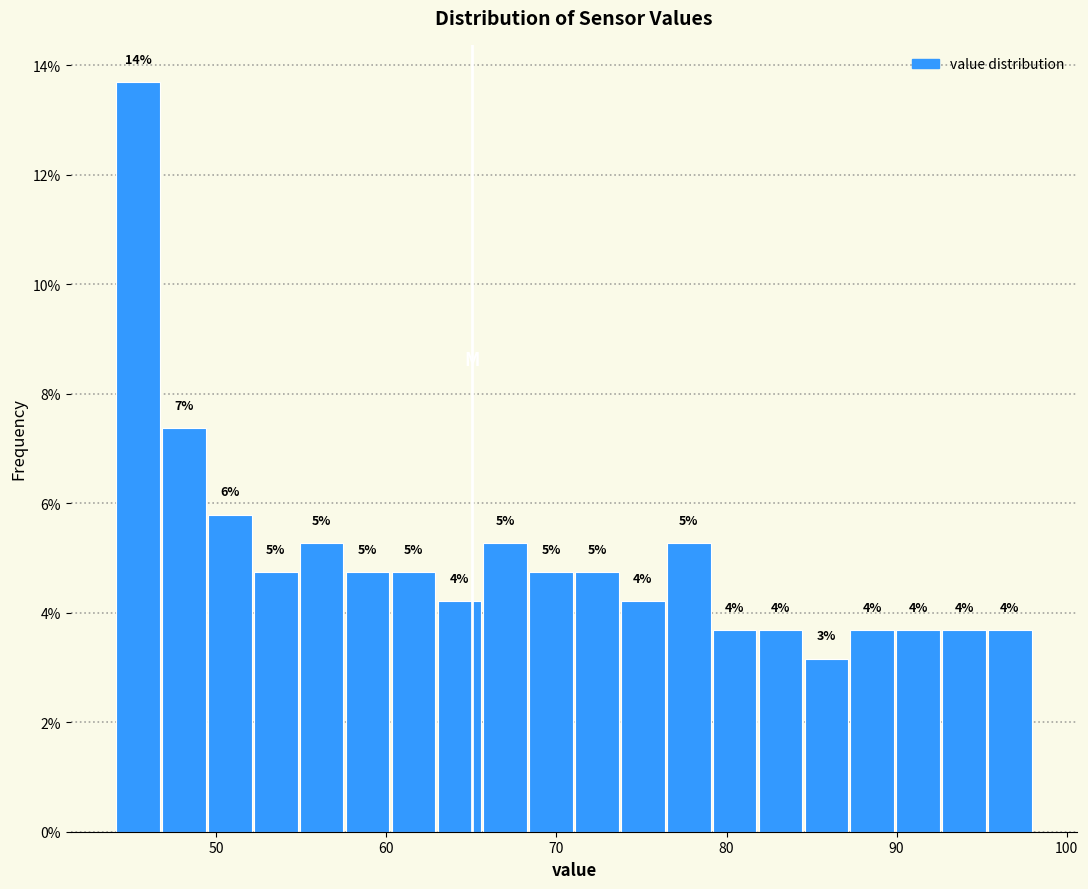

Around what value on the x-axis is the tallest bar? Give the approximate position of its centre, as read against the axis.

45